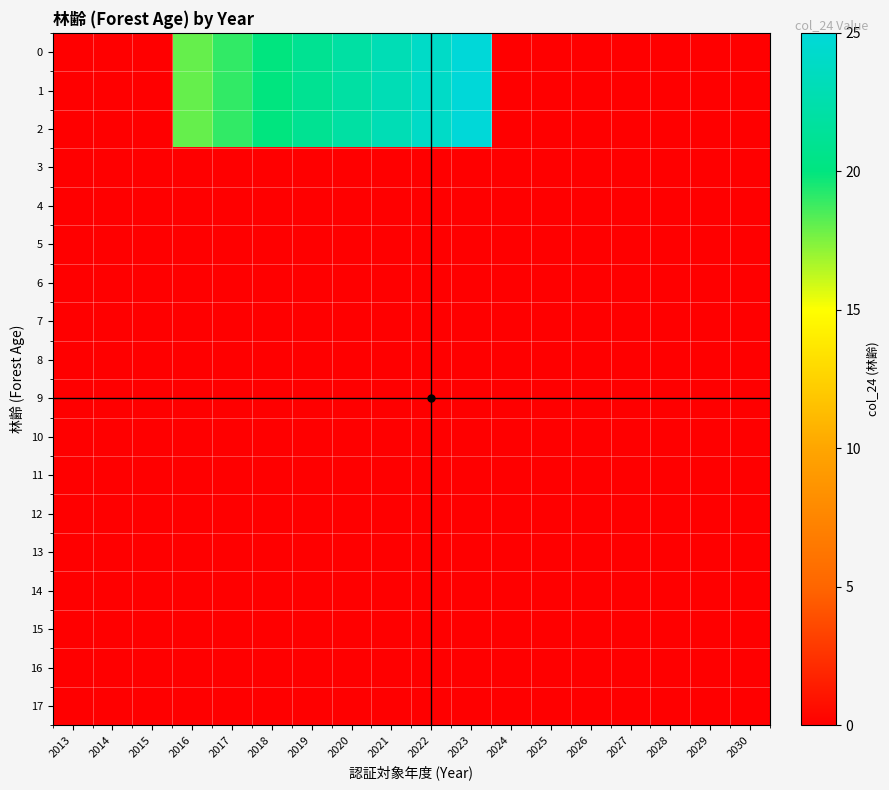

Reading right to left, transcribe all the data shown in this chart.

0: 2030=0	2029=0	2028=0	2027=0	2026=0	2025=0	2024=0	2023=25	2022=24	2021=23	2020=22	2019=21	2018=20	2017=19	2016=18	2015=0	2014=0	2013=0
1: 2030=0	2029=0	2028=0	2027=0	2026=0	2025=0	2024=0	2023=25	2022=24	2021=23	2020=22	2019=21	2018=20	2017=19	2016=18	2015=0	2014=0	2013=0
2: 2030=0	2029=0	2028=0	2027=0	2026=0	2025=0	2024=0	2023=25	2022=24	2021=23	2020=22	2019=21	2018=20	2017=19	2016=18	2015=0	2014=0	2013=0
3: 2030=0	2029=0	2028=0	2027=0	2026=0	2025=0	2024=0	2023=0	2022=0	2021=0	2020=0	2019=0	2018=0	2017=0	2016=0	2015=0	2014=0	2013=0
4: 2030=0	2029=0	2028=0	2027=0	2026=0	2025=0	2024=0	2023=0	2022=0	2021=0	2020=0	2019=0	2018=0	2017=0	2016=0	2015=0	2014=0	2013=0
5: 2030=0	2029=0	2028=0	2027=0	2026=0	2025=0	2024=0	2023=0	2022=0	2021=0	2020=0	2019=0	2018=0	2017=0	2016=0	2015=0	2014=0	2013=0
6: 2030=0	2029=0	2028=0	2027=0	2026=0	2025=0	2024=0	2023=0	2022=0	2021=0	2020=0	2019=0	2018=0	2017=0	2016=0	2015=0	2014=0	2013=0
7: 2030=0	2029=0	2028=0	2027=0	2026=0	2025=0	2024=0	2023=0	2022=0	2021=0	2020=0	2019=0	2018=0	2017=0	2016=0	2015=0	2014=0	2013=0
8: 2030=0	2029=0	2028=0	2027=0	2026=0	2025=0	2024=0	2023=0	2022=0	2021=0	2020=0	2019=0	2018=0	2017=0	2016=0	2015=0	2014=0	2013=0
9: 2030=0	2029=0	2028=0	2027=0	2026=0	2025=0	2024=0	2023=0	2022=0	2021=0	2020=0	2019=0	2018=0	2017=0	2016=0	2015=0	2014=0	2013=0
10: 2030=0	2029=0	2028=0	2027=0	2026=0	2025=0	2024=0	2023=0	2022=0	2021=0	2020=0	2019=0	2018=0	2017=0	2016=0	2015=0	2014=0	2013=0
11: 2030=0	2029=0	2028=0	2027=0	2026=0	2025=0	2024=0	2023=0	2022=0	2021=0	2020=0	2019=0	2018=0	2017=0	2016=0	2015=0	2014=0	2013=0
12: 2030=0	2029=0	2028=0	2027=0	2026=0	2025=0	2024=0	2023=0	2022=0	2021=0	2020=0	2019=0	2018=0	2017=0	2016=0	2015=0	2014=0	2013=0
13: 2030=0	2029=0	2028=0	2027=0	2026=0	2025=0	2024=0	2023=0	2022=0	2021=0	2020=0	2019=0	2018=0	2017=0	2016=0	2015=0	2014=0	2013=0
14: 2030=0	2029=0	2028=0	2027=0	2026=0	2025=0	2024=0	2023=0	2022=0	2021=0	2020=0	2019=0	2018=0	2017=0	2016=0	2015=0	2014=0	2013=0
15: 2030=0	2029=0	2028=0	2027=0	2026=0	2025=0	2024=0	2023=0	2022=0	2021=0	2020=0	2019=0	2018=0	2017=0	2016=0	2015=0	2014=0	2013=0
16: 2030=0	2029=0	2028=0	2027=0	2026=0	2025=0	2024=0	2023=0	2022=0	2021=0	2020=0	2019=0	2018=0	2017=0	2016=0	2015=0	2014=0	2013=0
17: 2030=0	2029=0	2028=0	2027=0	2026=0	2025=0	2024=0	2023=0	2022=0	2021=0	2020=0	2019=0	2018=0	2017=0	2016=0	2015=0	2014=0	2013=0